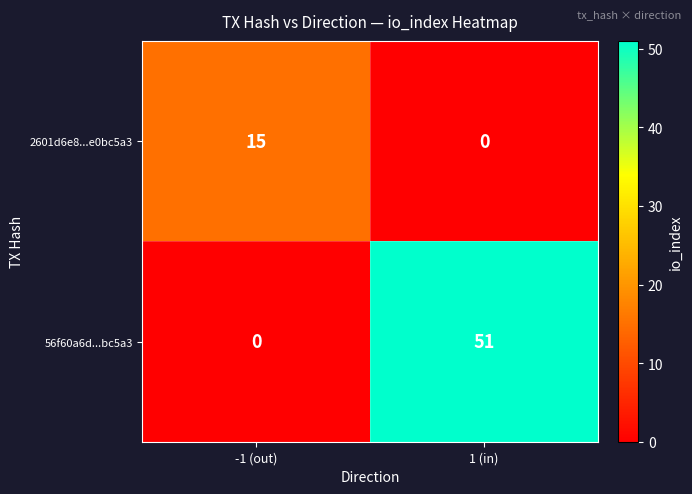

Reading left to right, what are all the values shown in this chart?

2601d6e8...e0bc5a3: 15	0
56f60a6d...bc5a3: 0	51